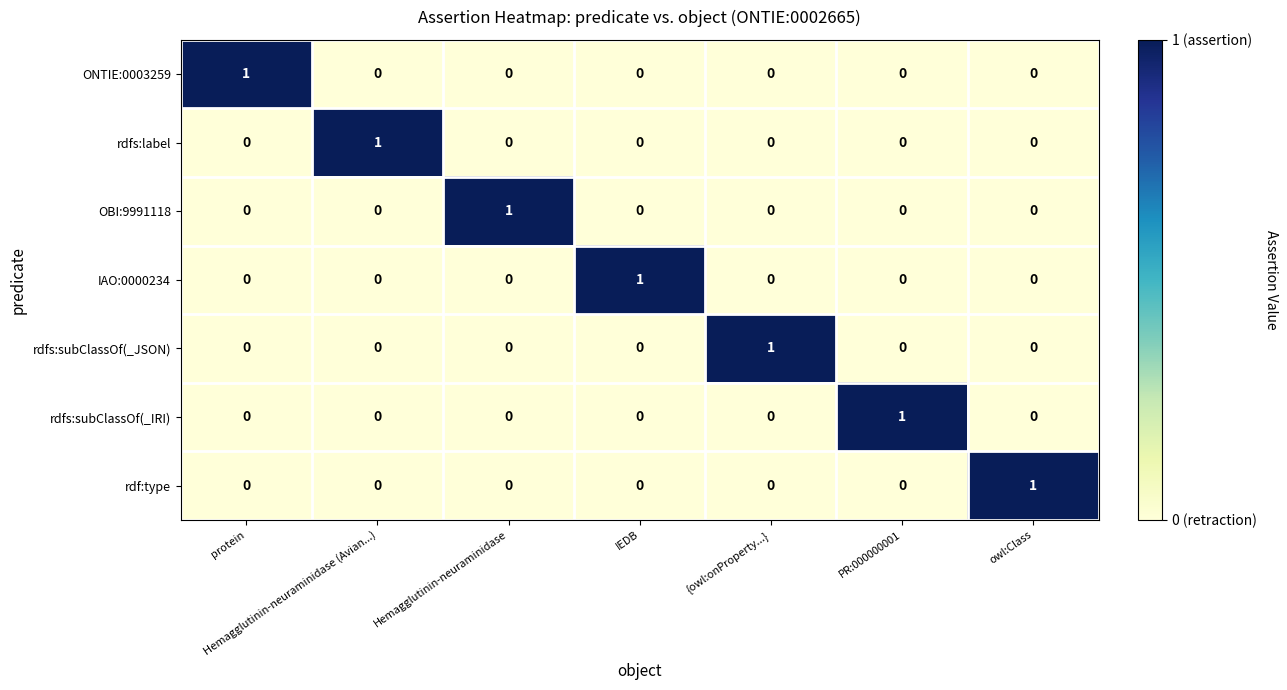

How many values in rdfs:label are above zero?

1